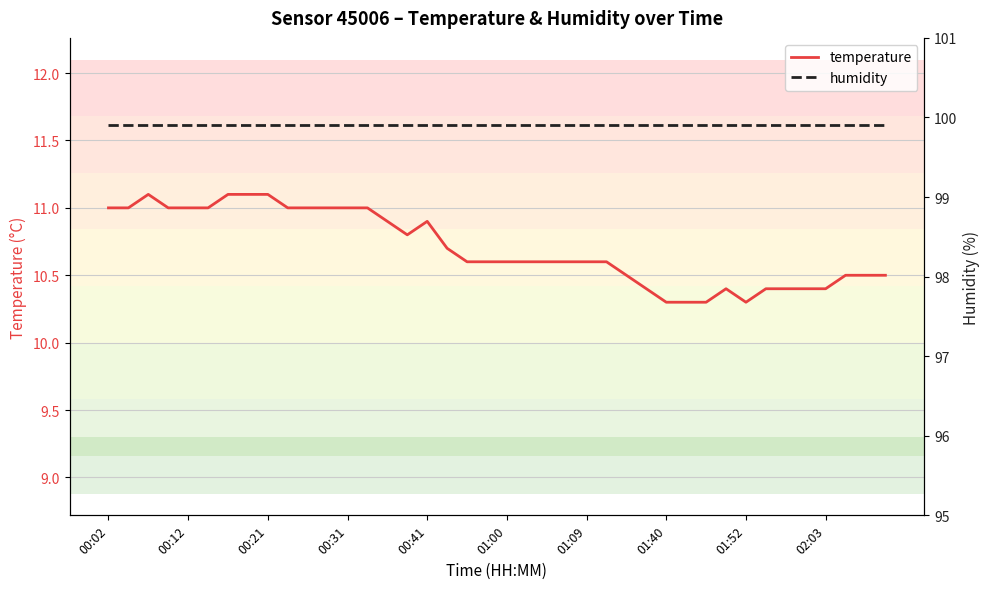

Which series has the largest range (max minus min)?

temperature